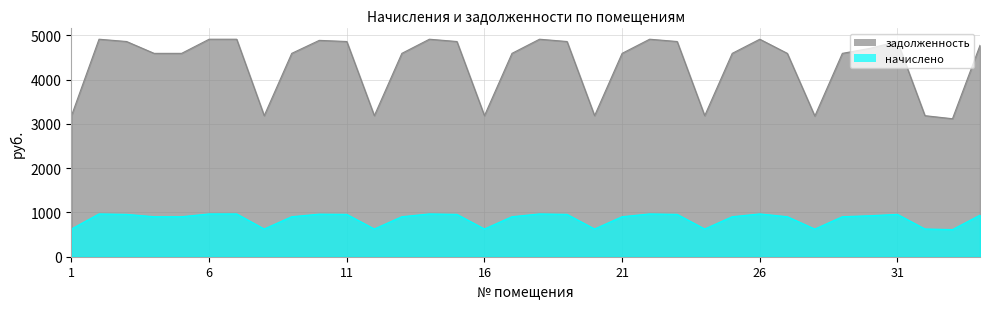

Which has a higher value, 7 or 30?

7